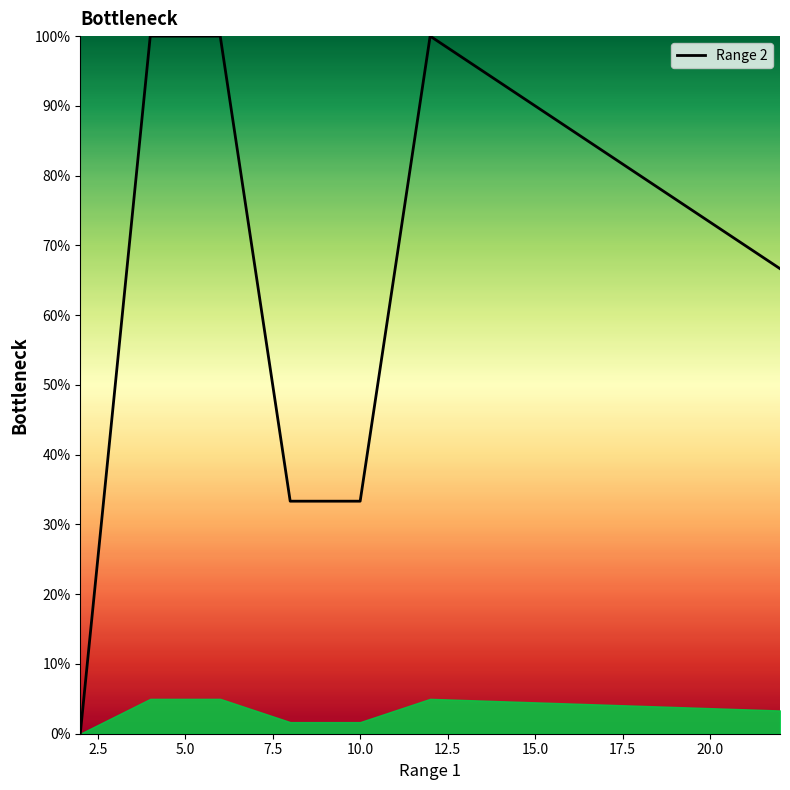

Does the chart have visible grid lines?

No